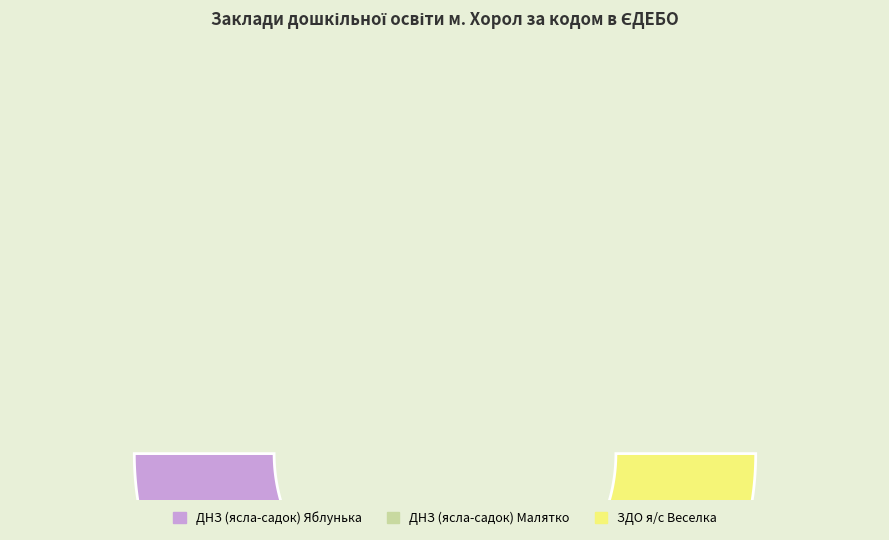

What is the smallest slice in the pie chart?

ЗДО я/с Веселка